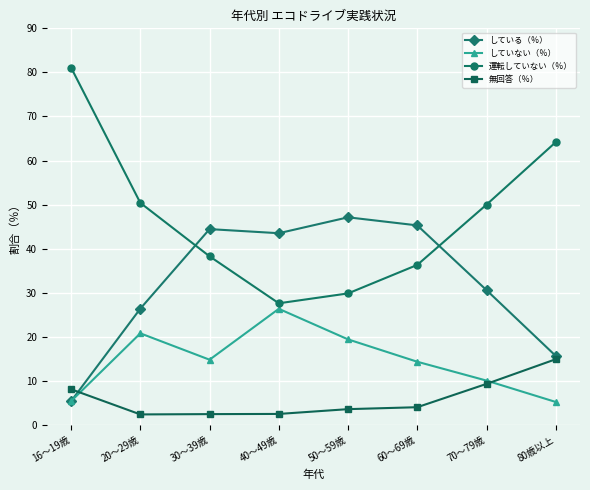

What is the label of the 4th point from the right?

50～59歳